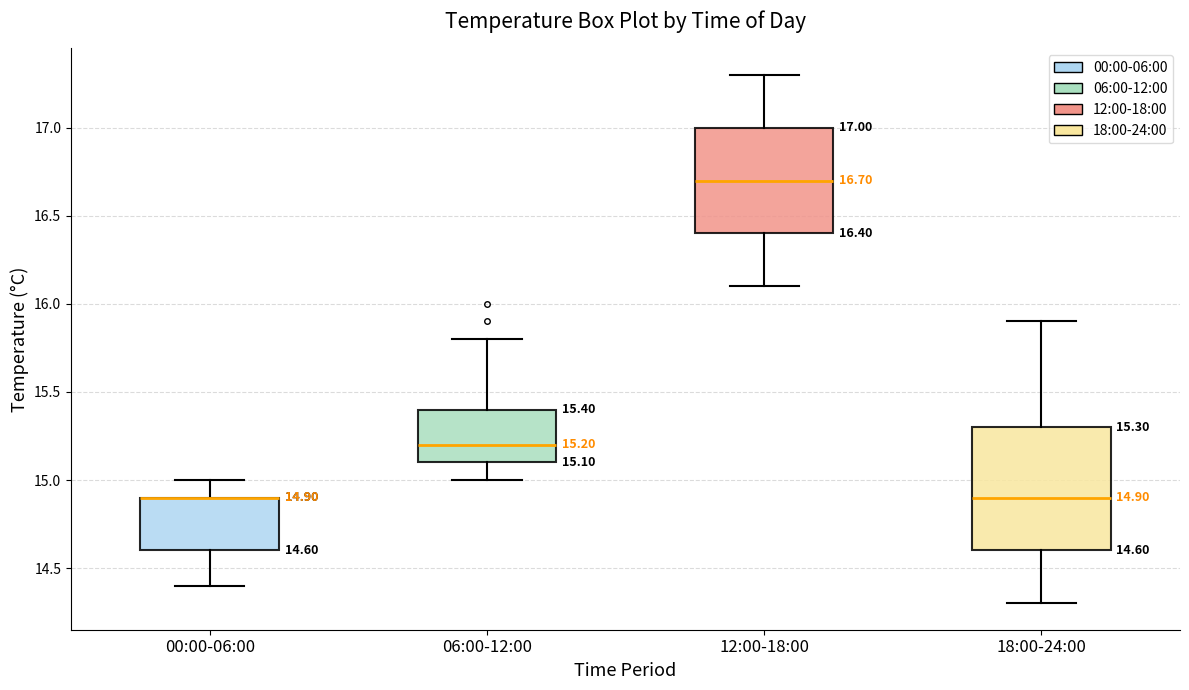

Which box is the tallest, from its lower edge to its upper edge?

18:00-24:00